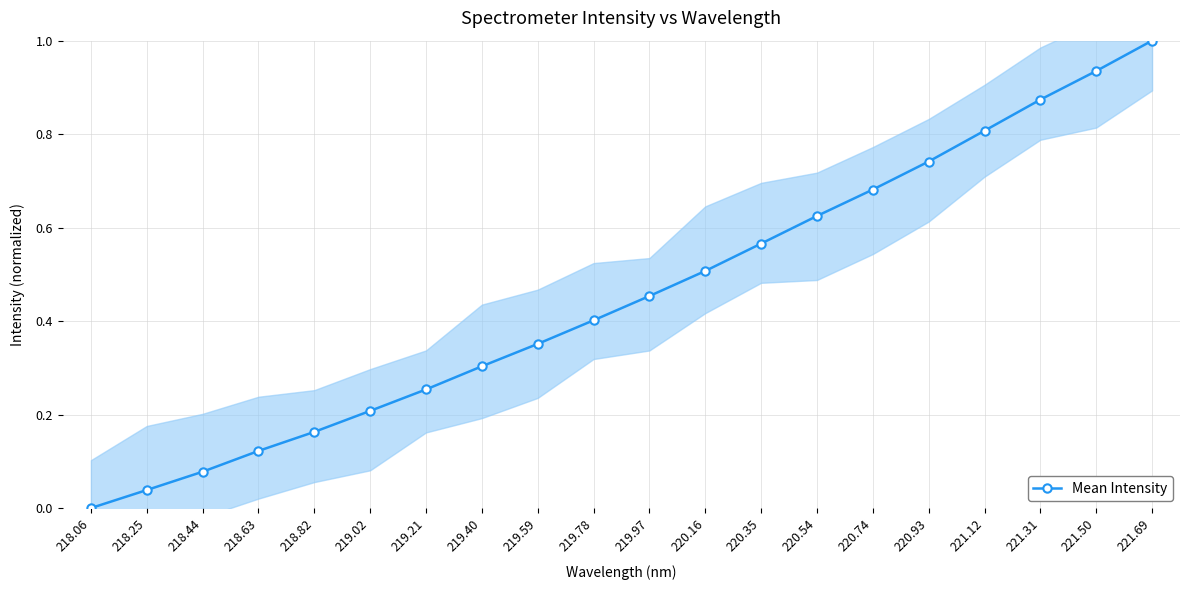

What is the average value?

0.5